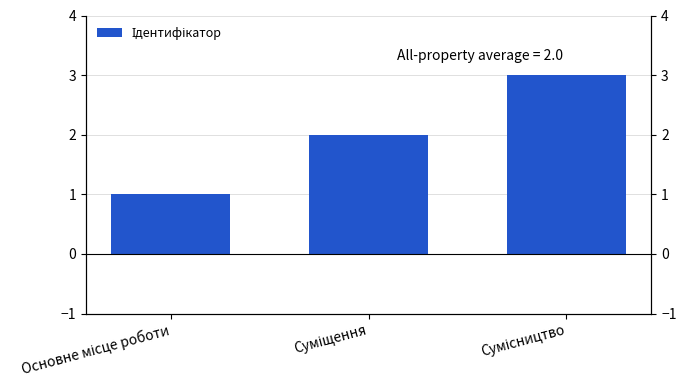

What is the change in value from Основне місце роботи to Сумісництво?

+2